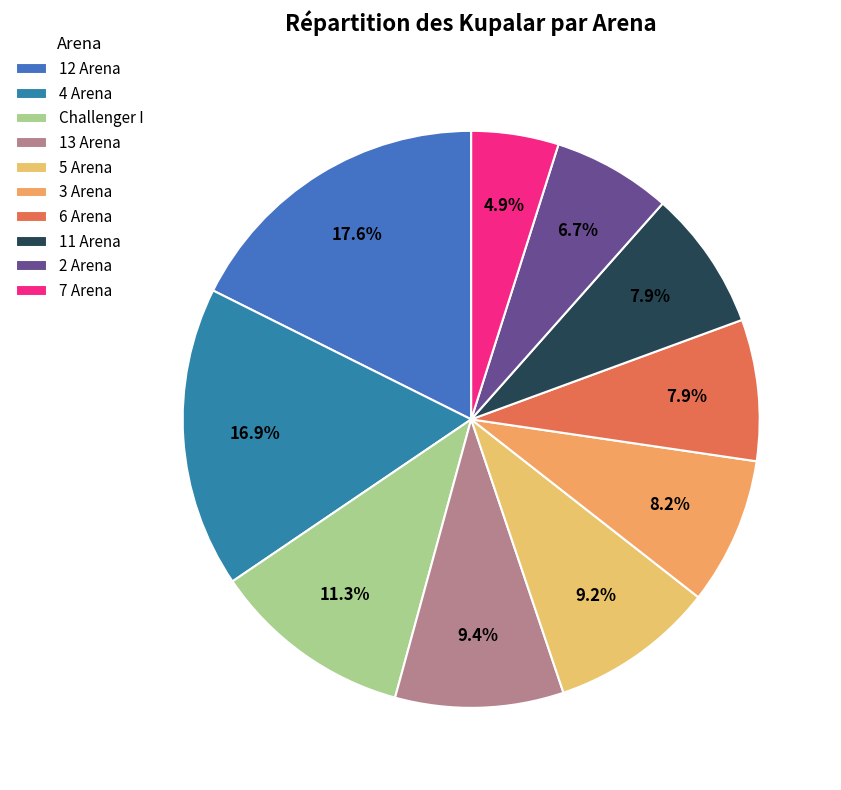

What percentage is the 4 Arena slice, to the nearest percent?

17%